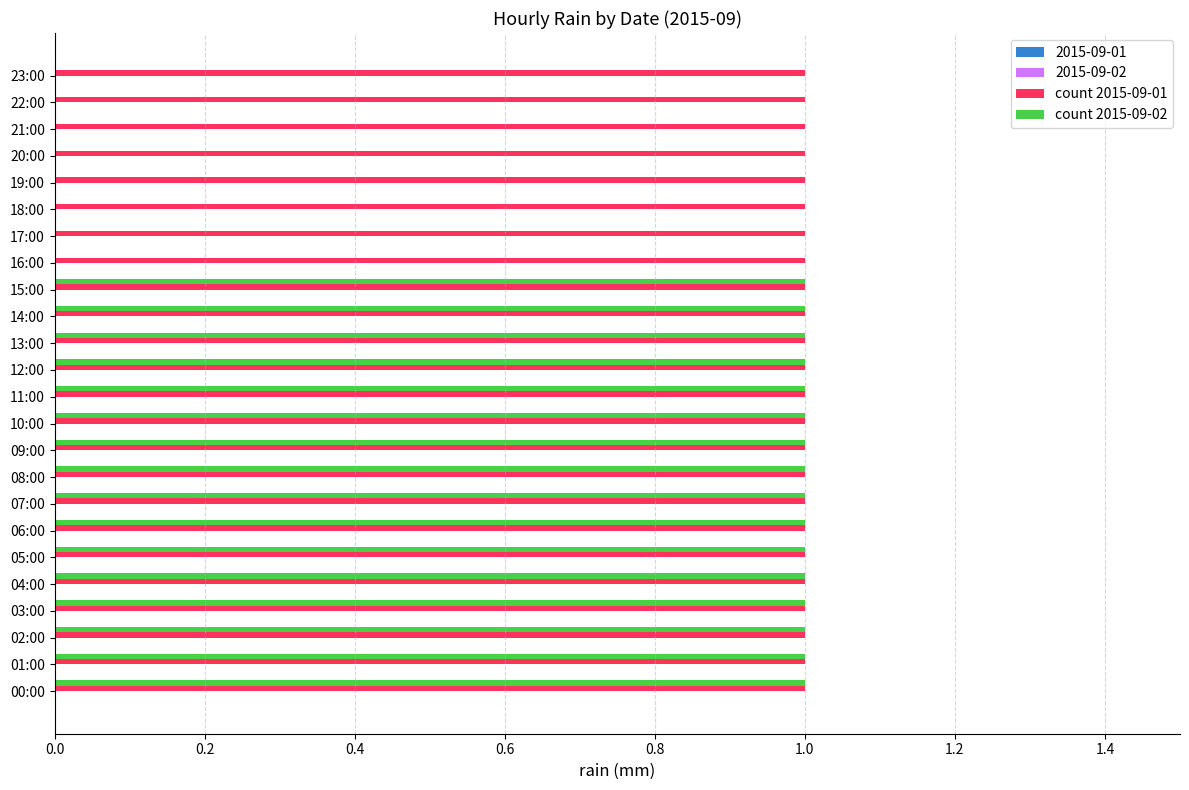

True or false: count 2015-09-02 has a value of 1 at 03:00.

True